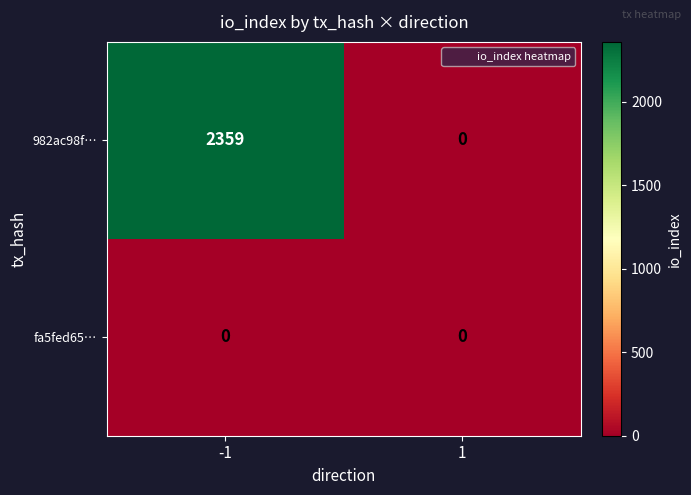

What is the maximum value shown in the chart?

2359